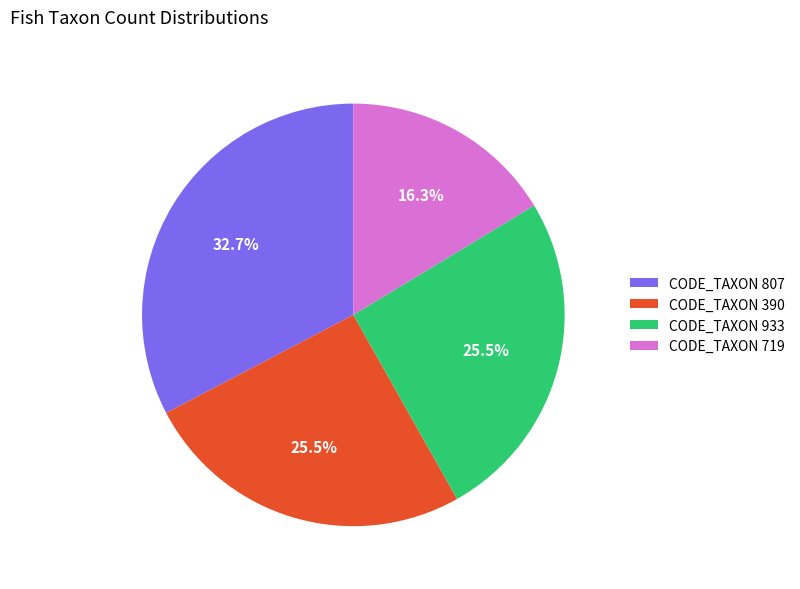

Is there a majority slice in this chart?

No